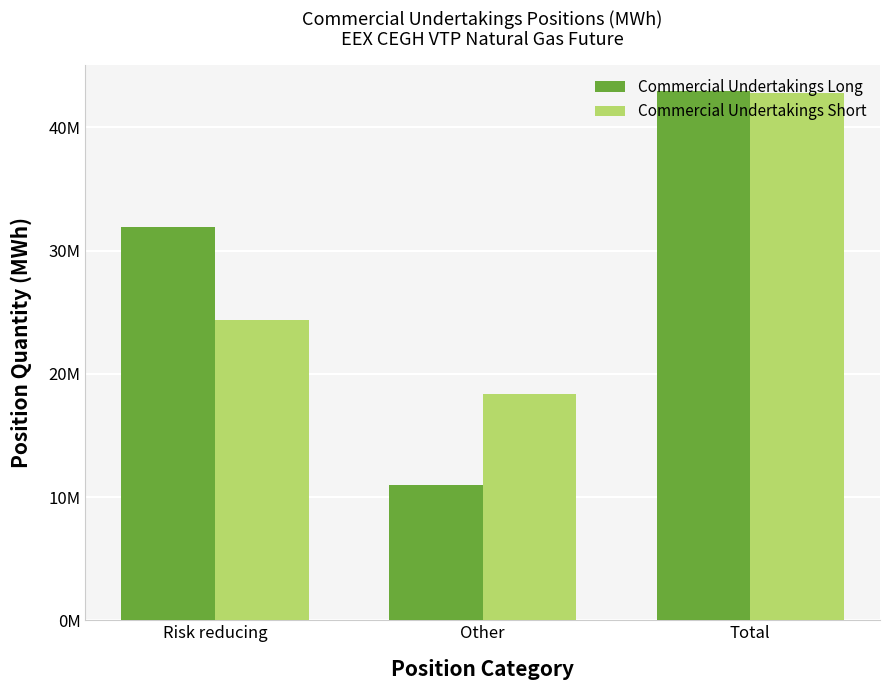

What are all the series names shown in the legend?

Commercial Undertakings Long, Commercial Undertakings Short